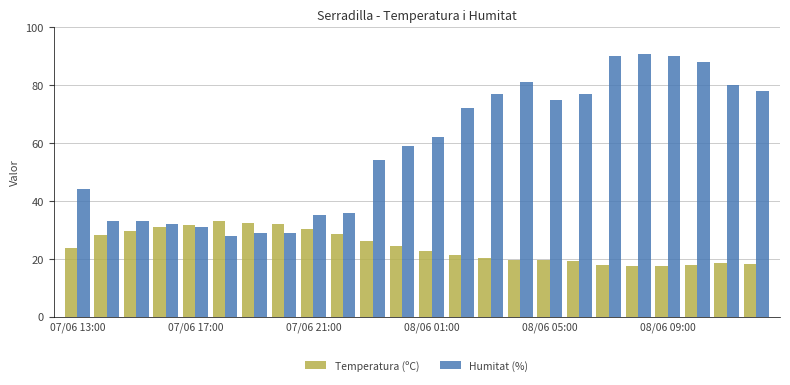

What is the difference between the maximum and minimum values in the Humitat (%) series?

63.0